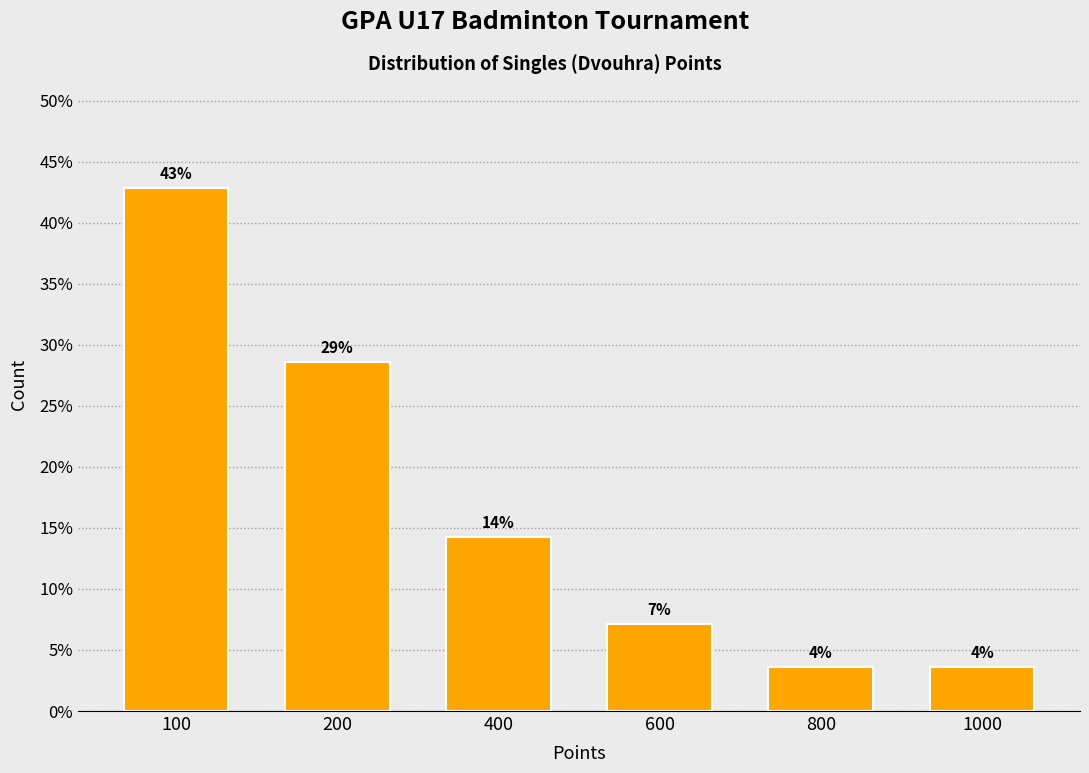

How many bars are there in total?

6